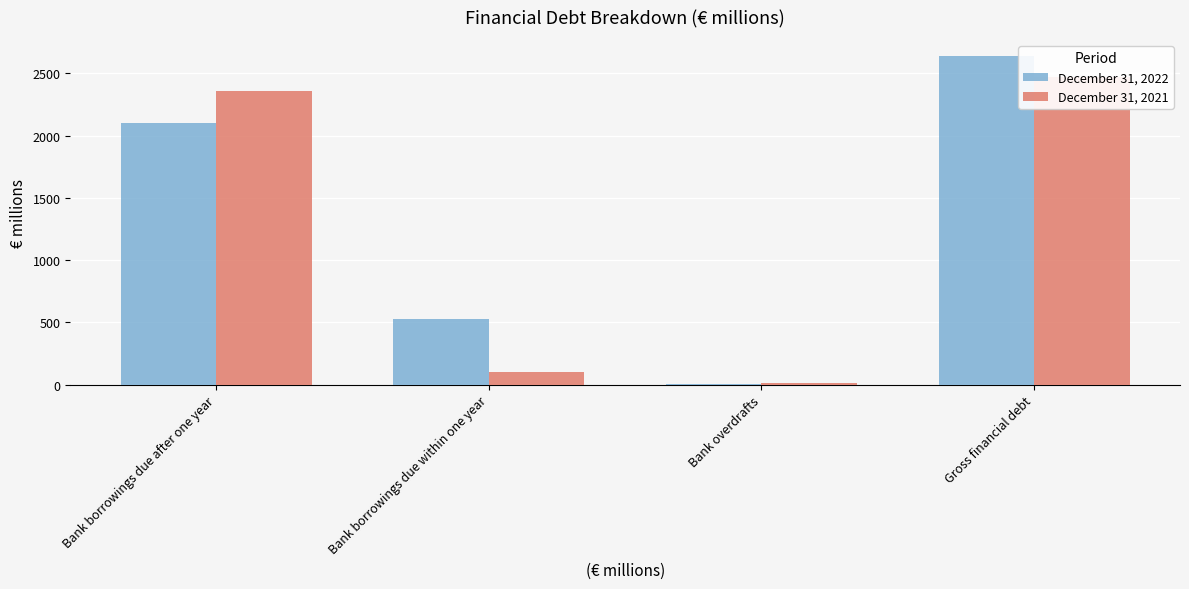

What is the difference between the second highest and second lowest values in the December 31, 2021 series?

2260.2